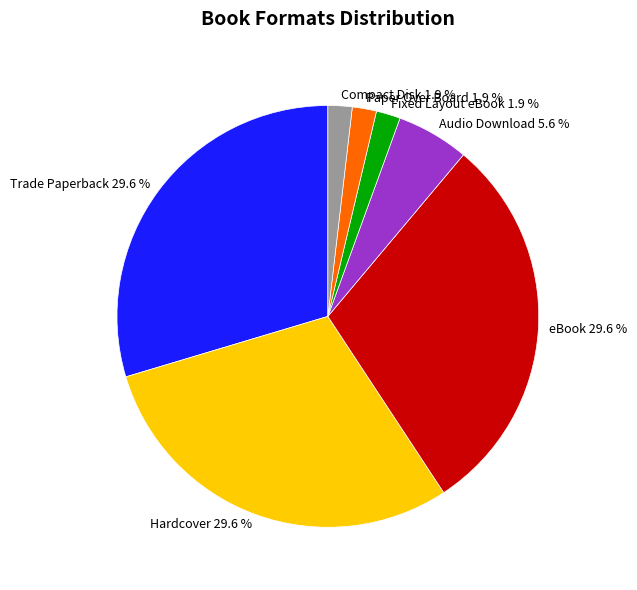

To the nearest percent, what is the combined percentage of eBook and Audio Download?

35%